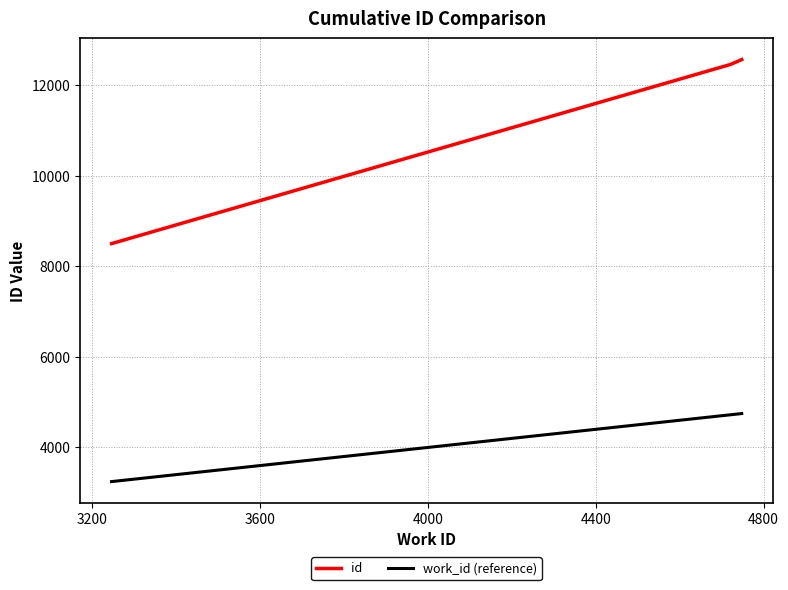

Rank the series by their maximum value, from highest to lowest.

id, work_id (reference)